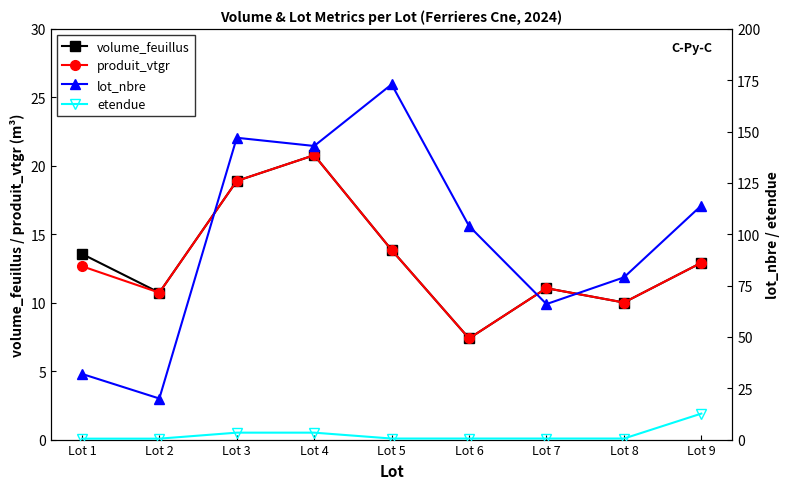

How many categories are shown in the chart?

9